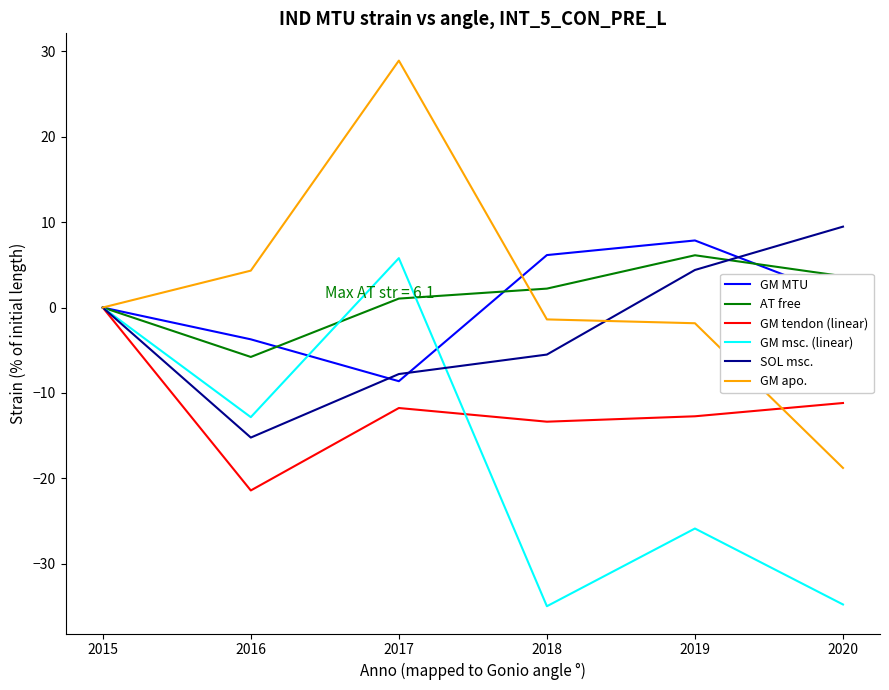

Is it true that SOL msc. equals -5.5 at 2018?

True